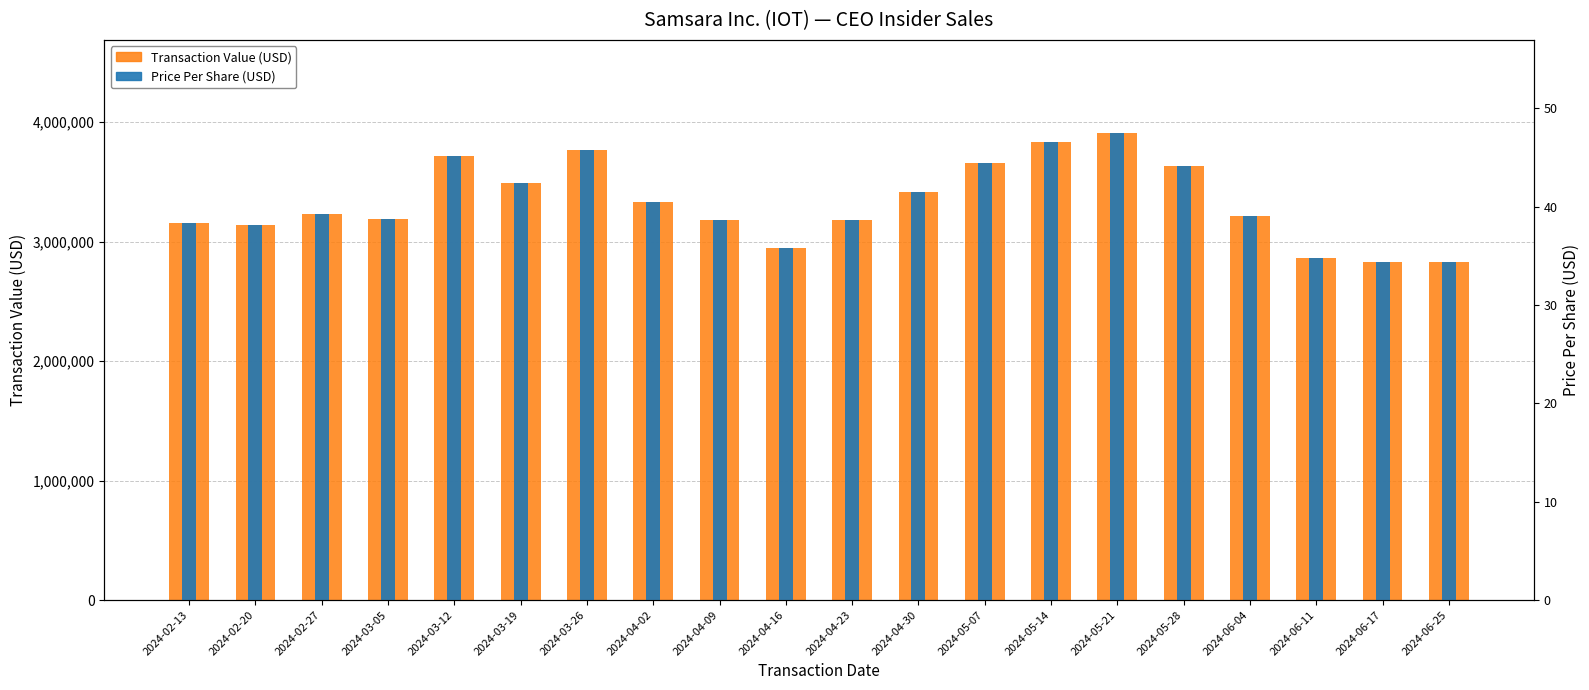

How many data points in Transaction Value (USD) are above 3230846?

9